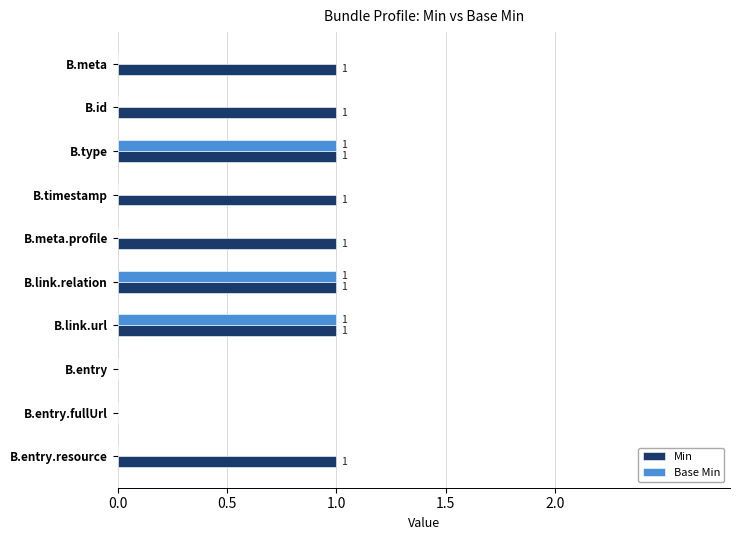

Is it true that Base Min equals 0 at B.meta?

True